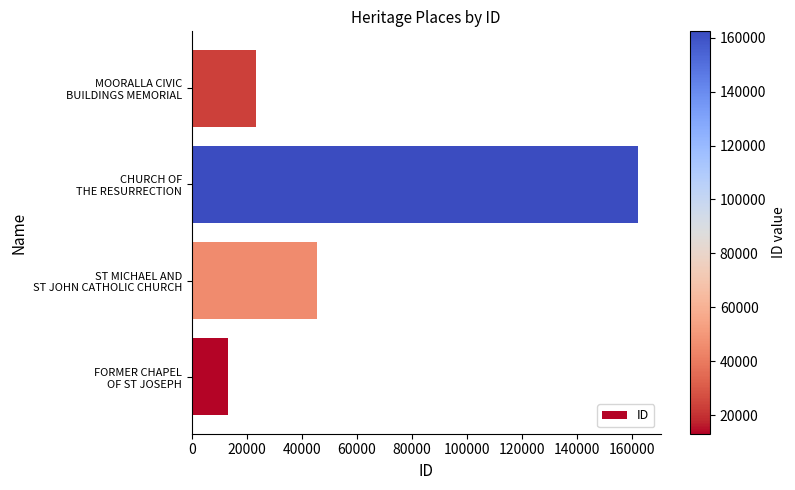

Reading bottom to top, list all the values displayed in this chart.

13077	45385	162358	23417